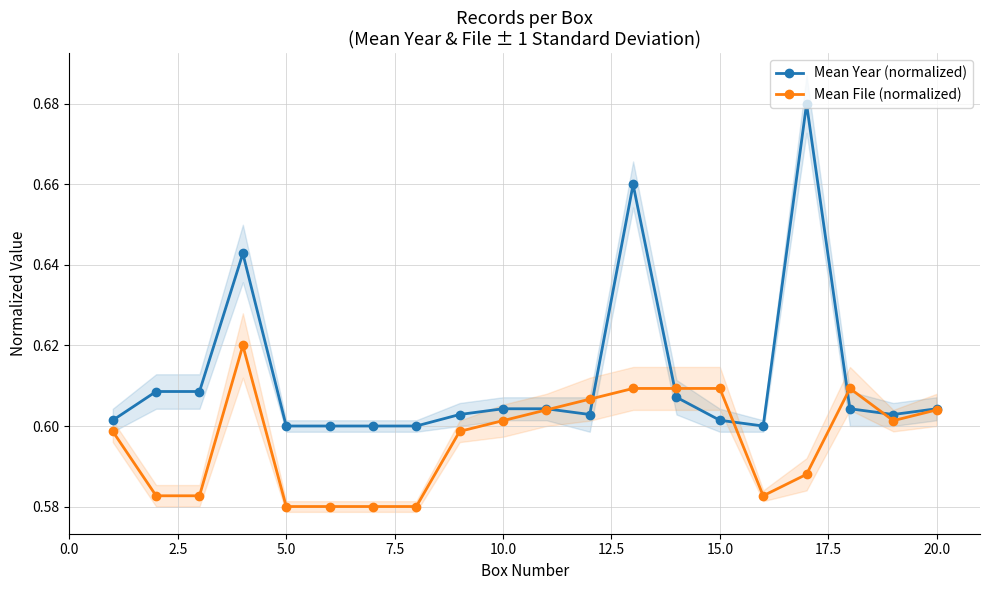

How many Mean File (normalized) values are between 0 and 1?

20